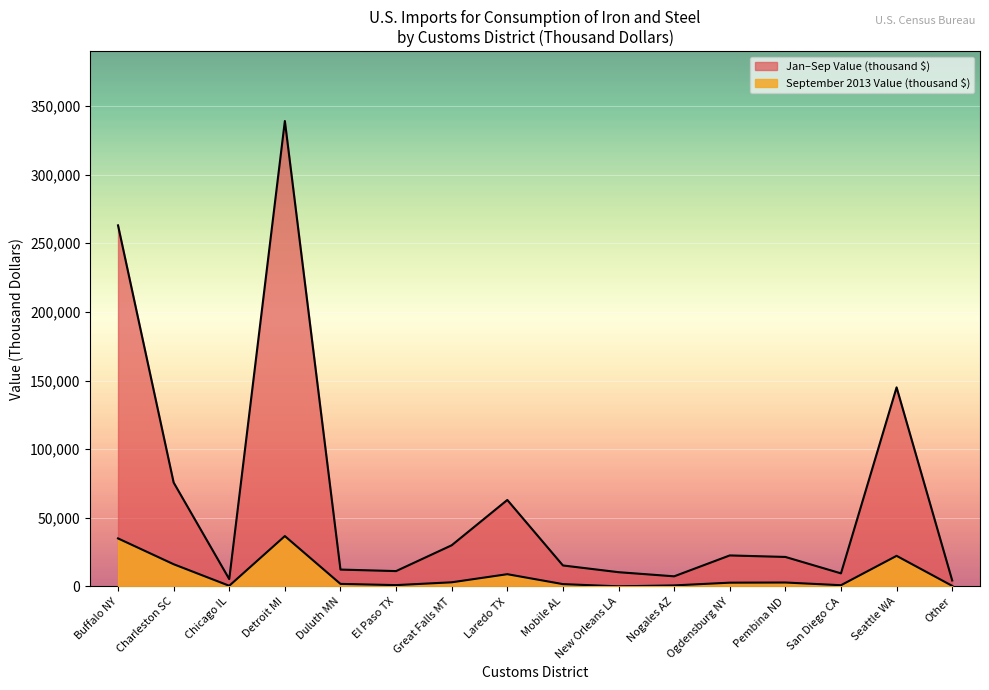

Reading right to left, transcribe all the data shown in this chart.

September 2013 Value (thousand $): 442	22300	905	2880	2760	768	94	1710	8940	3030	983	1860	36700	496	16200	35000
Jan-Sep Value (thousand $): 4380	145000	9540	21500	22600	7390	10400	15300	63000	30000	11200	12300	339000	5360	75700	263000